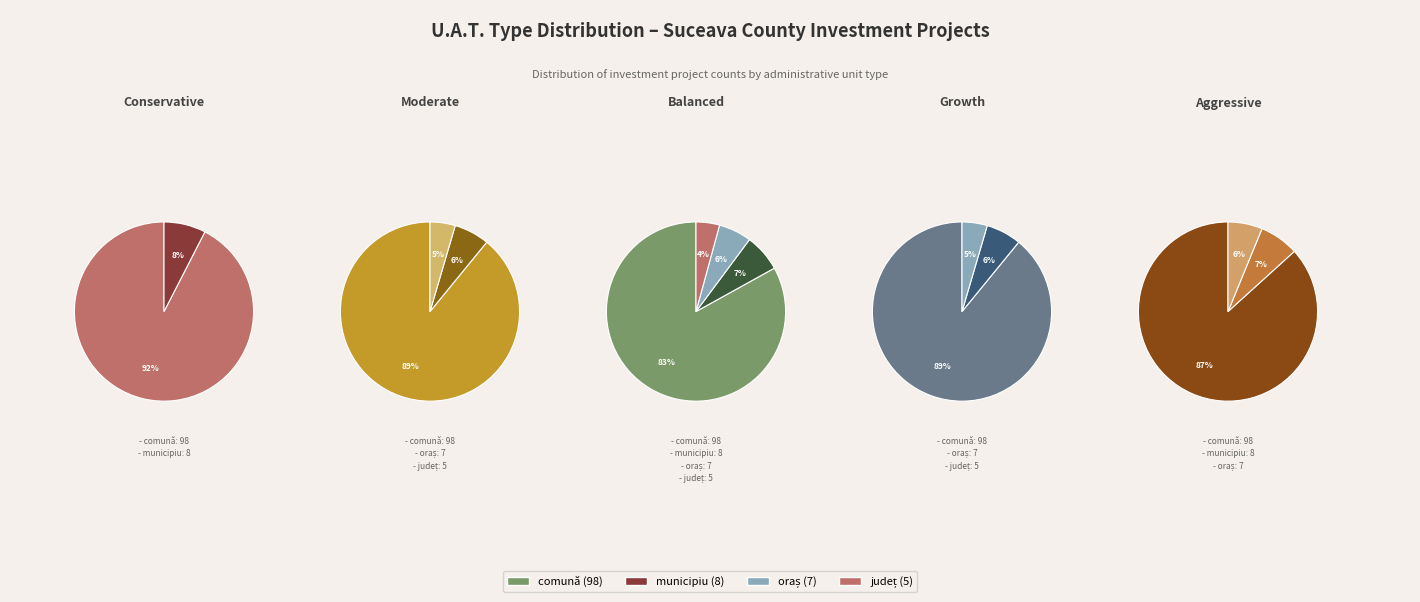

To the nearest percent, what is the difference between the largest and smallest slice percentages?

79%